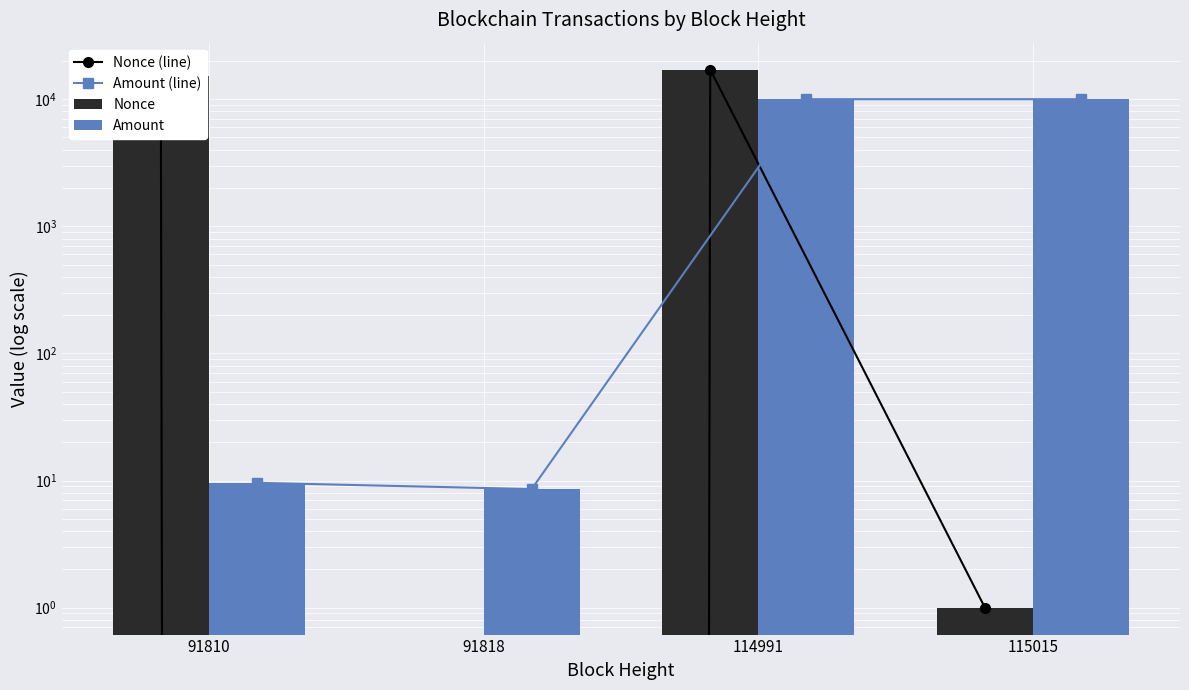

The Amount (line) series shows 9.6 at 91810. True or false?

True